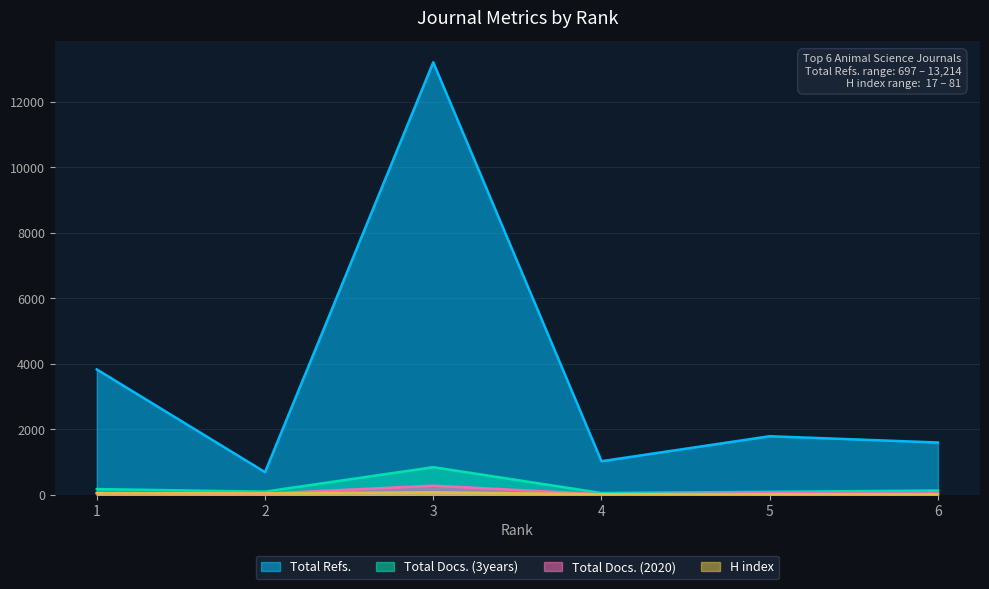

Which category has the highest value across all series?

3